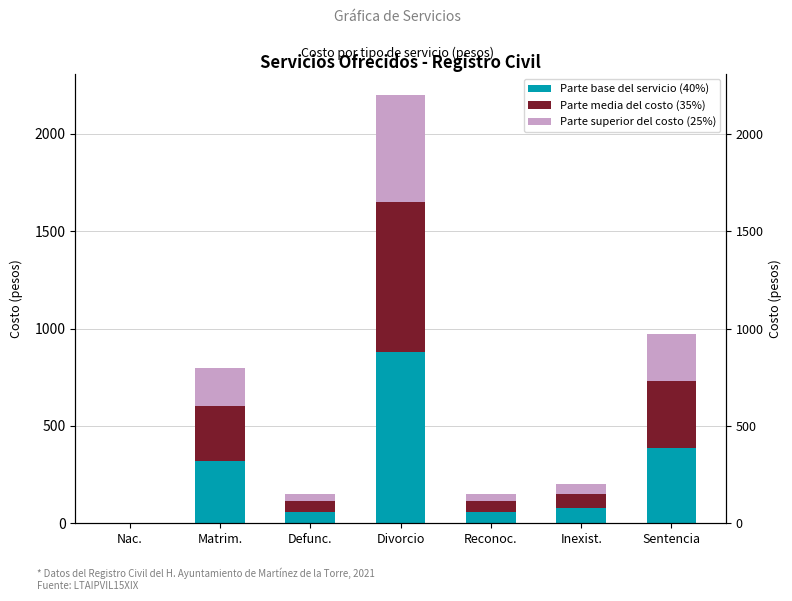

What is the label of the 6th bar from the left?

Inexist.